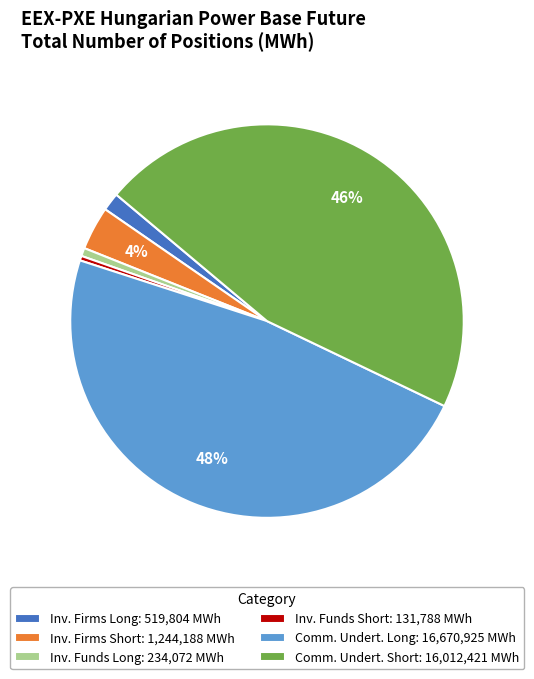

True or false: Inv. Firms Short: 1,244,188 MWh accounts for 16% of the total.

False